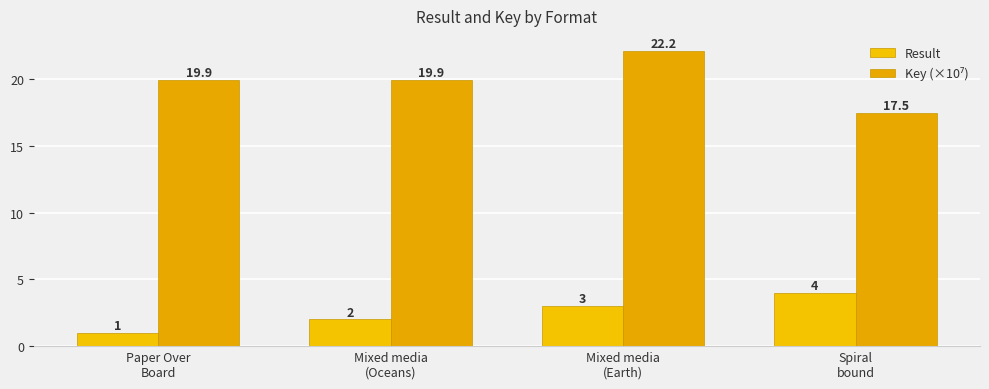

Rank the series by their maximum value, from lowest to highest.

Result, Key (×10⁷)